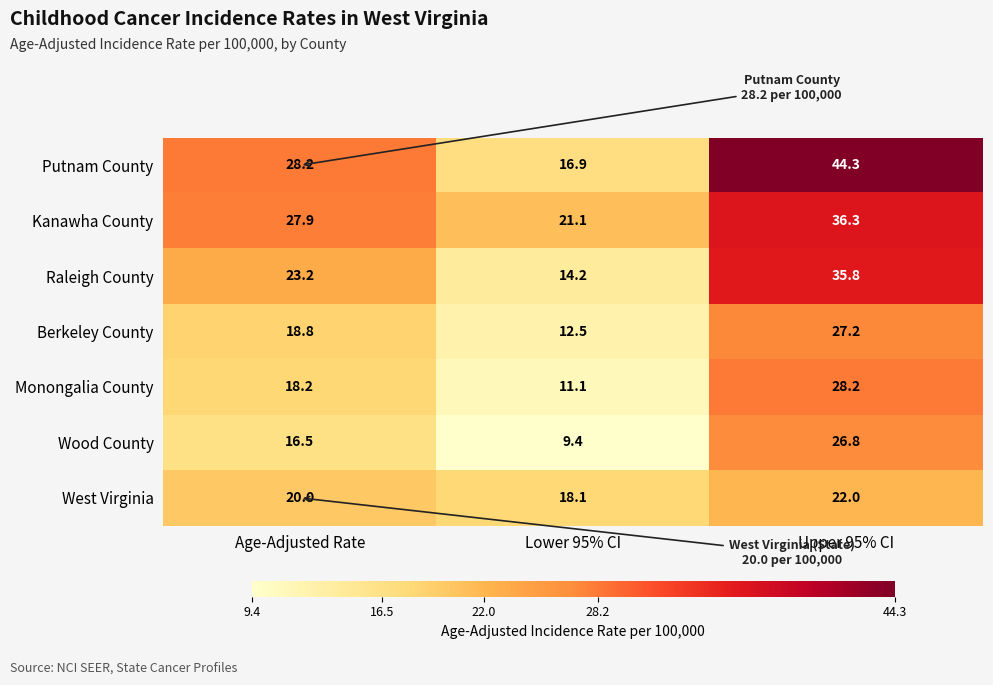

Reading right to left, what are all the values shown in this chart?

Putnam County: 44.3	16.9	28.2
Kanawha County: 36.3	21.1	27.9
Raleigh County: 35.8	14.2	23.2
Berkeley County: 27.2	12.5	18.8
Monongalia County: 28.2	11.1	18.2
Wood County: 26.8	9.4	16.5
West Virginia: 22.0	18.1	20.0